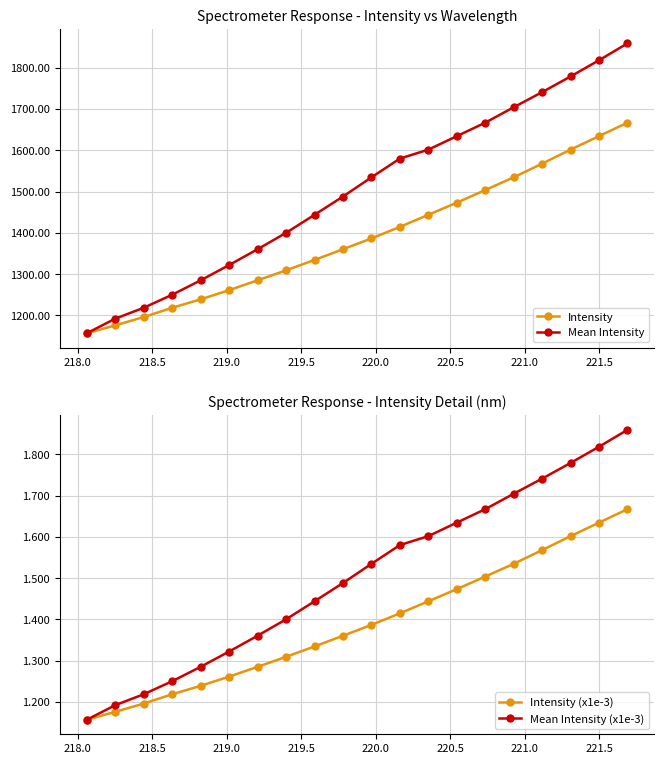

Count the Intensity (x1e-3) values in the range 1 to 2.

20